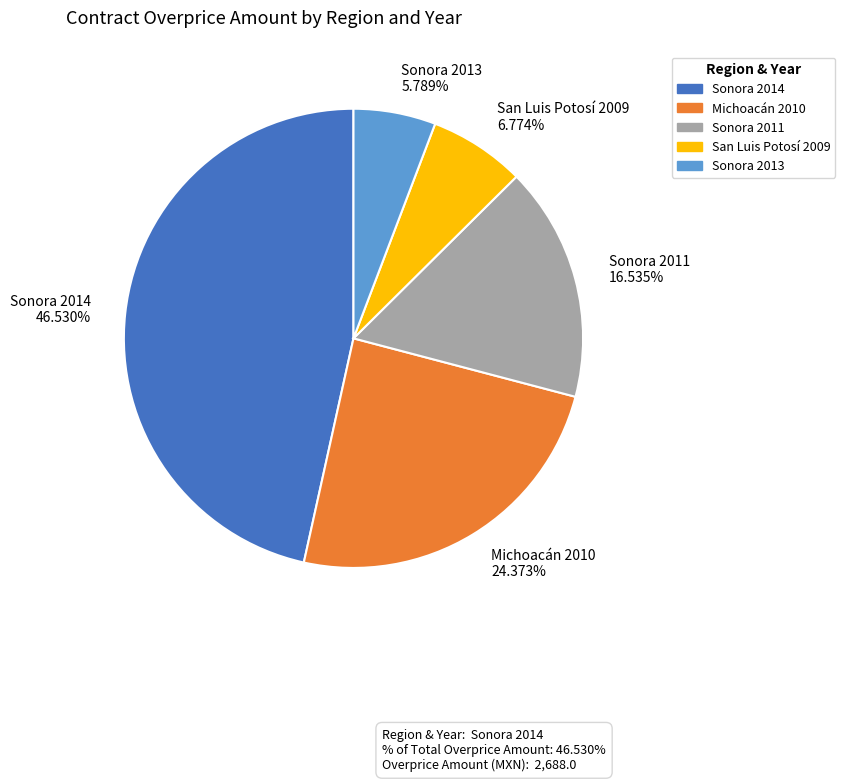

To the nearest percent, what percentage of the pie is Michoacán 2010?

24%